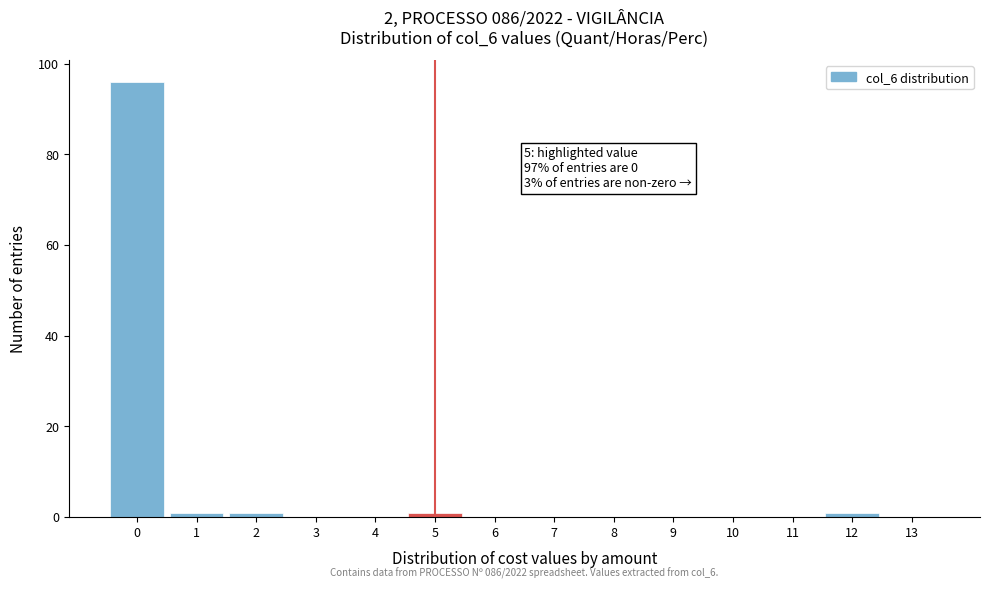

Which range on the x-axis has the tallest bar?

-0.5 to 0.5